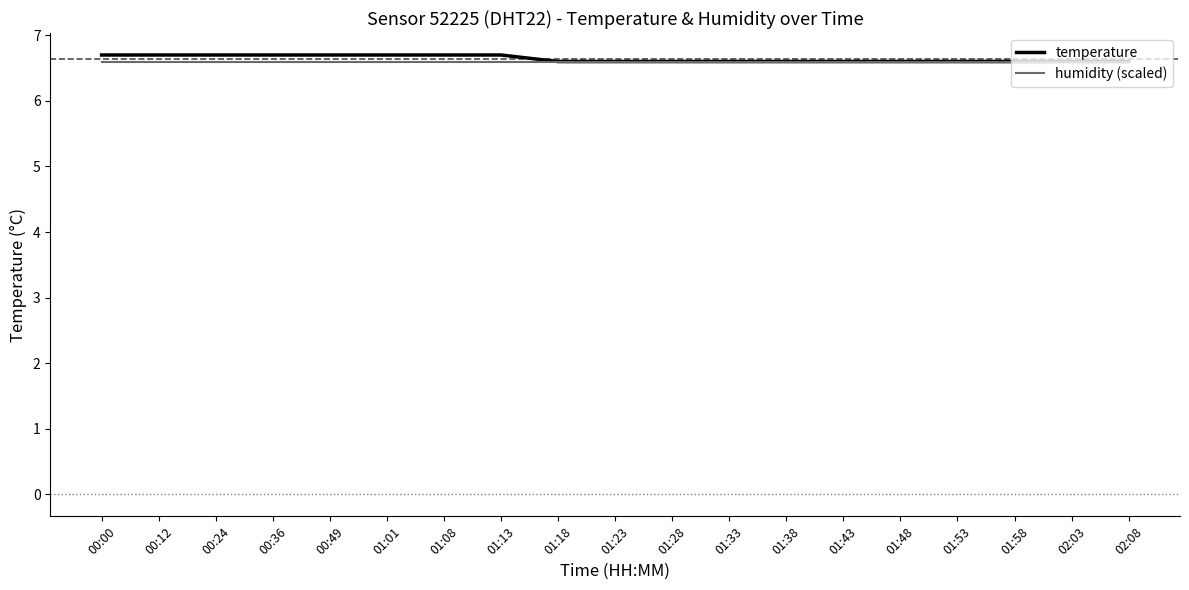

True or false: humidity (scaled) has a value of 2.6 at 01:28.

False